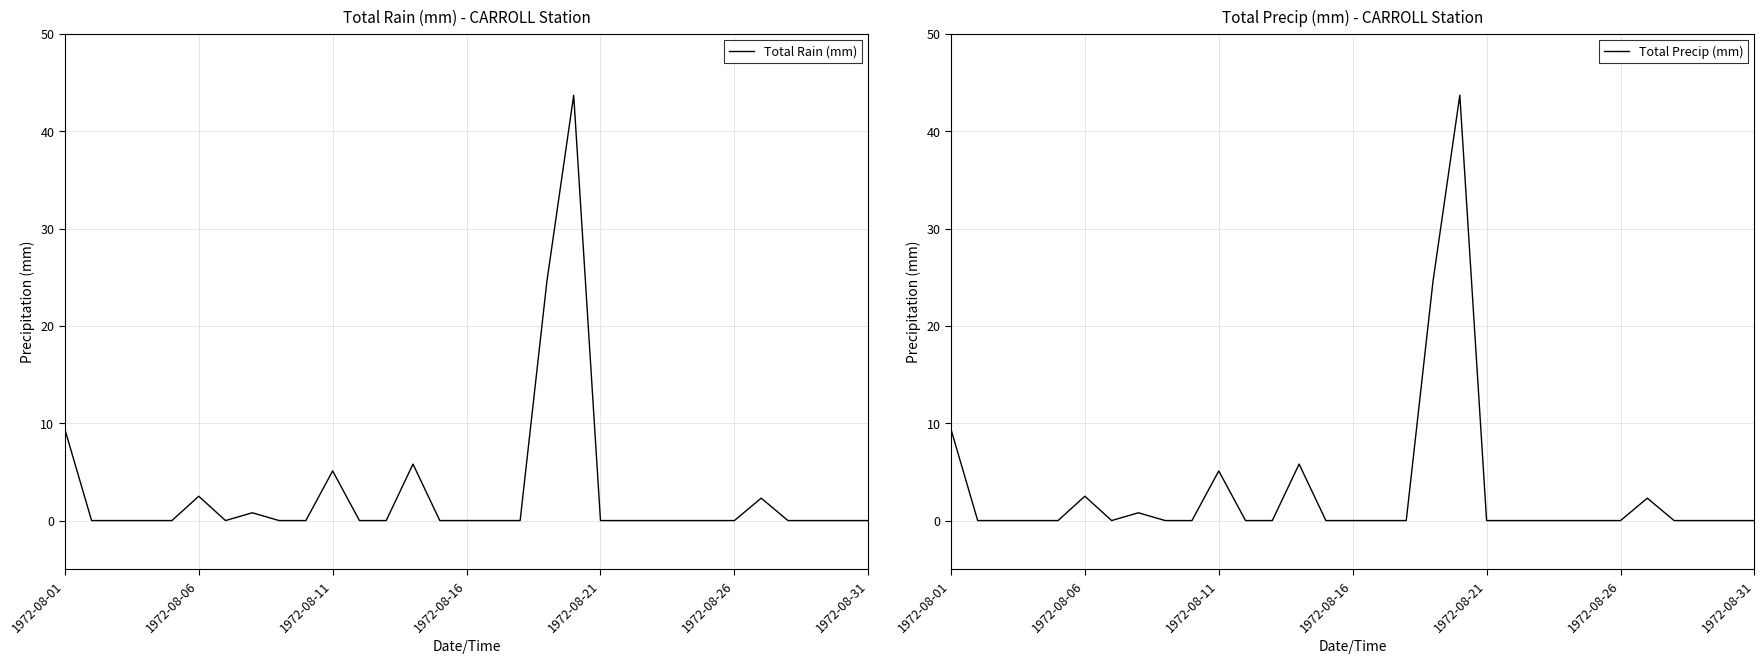

How many series are shown in this chart?

2